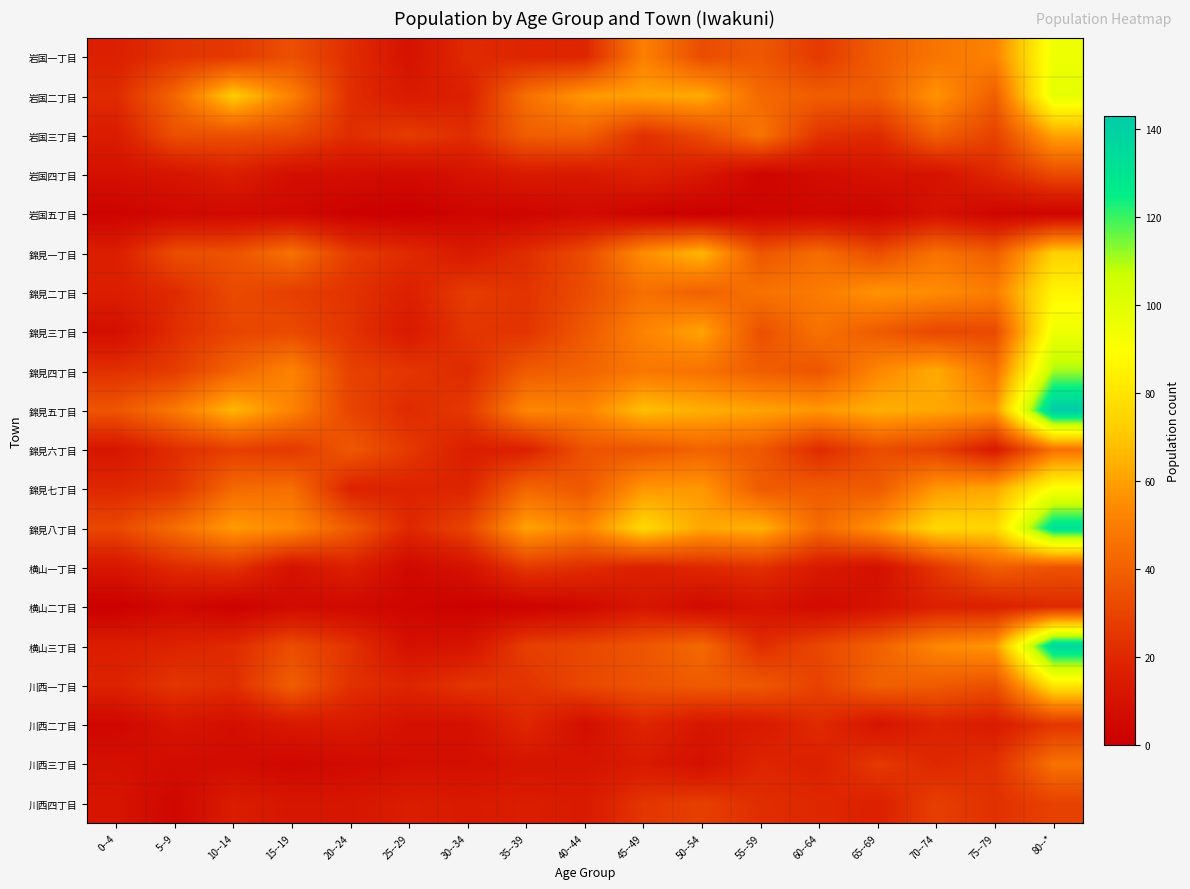

What is the maximum value shown in the chart?

143